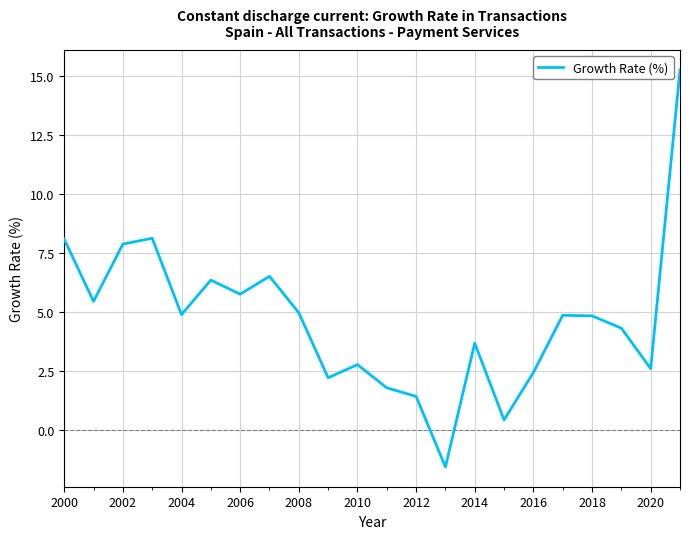

What is the minimum value shown in the chart?

-1.6